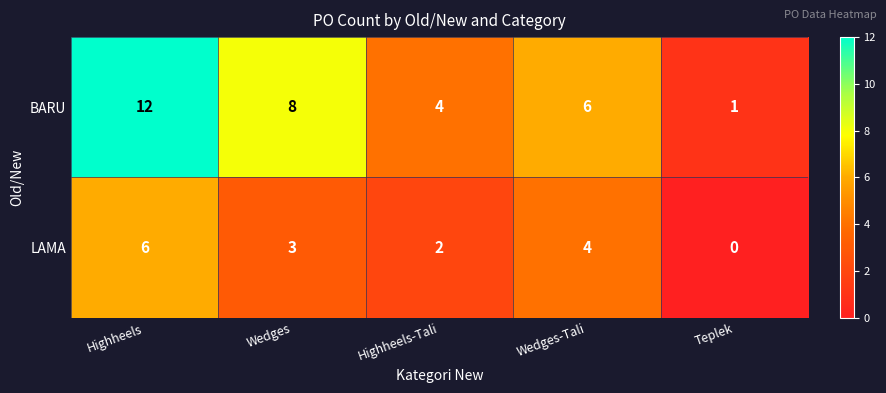

Between Highheels and Wedges-Tali, which series saw the biggest shift?

BARU